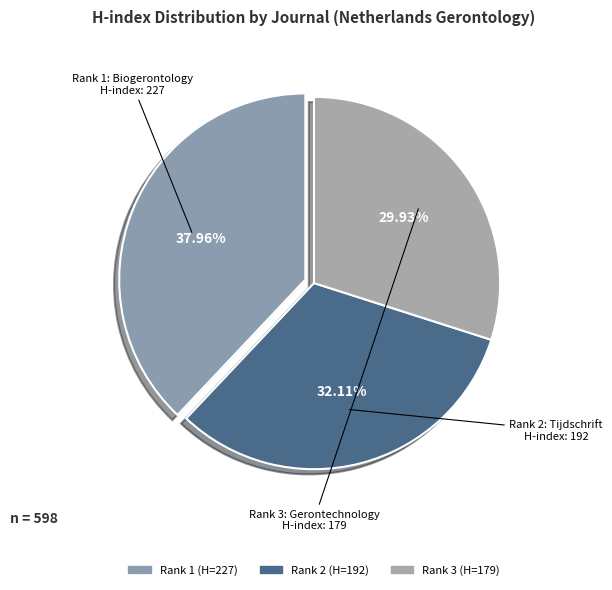

How many segments does this pie chart have?

3